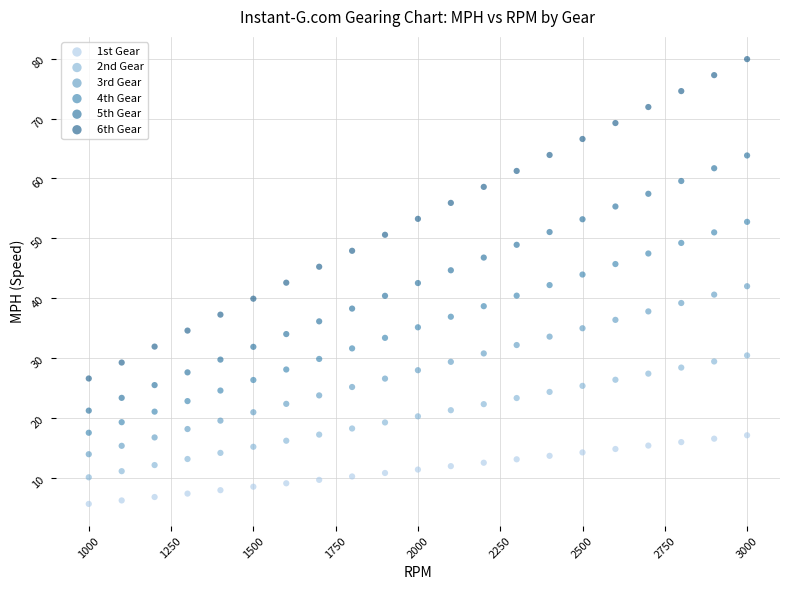

Which series has the largest Y range (max minus min)?

6th Gear